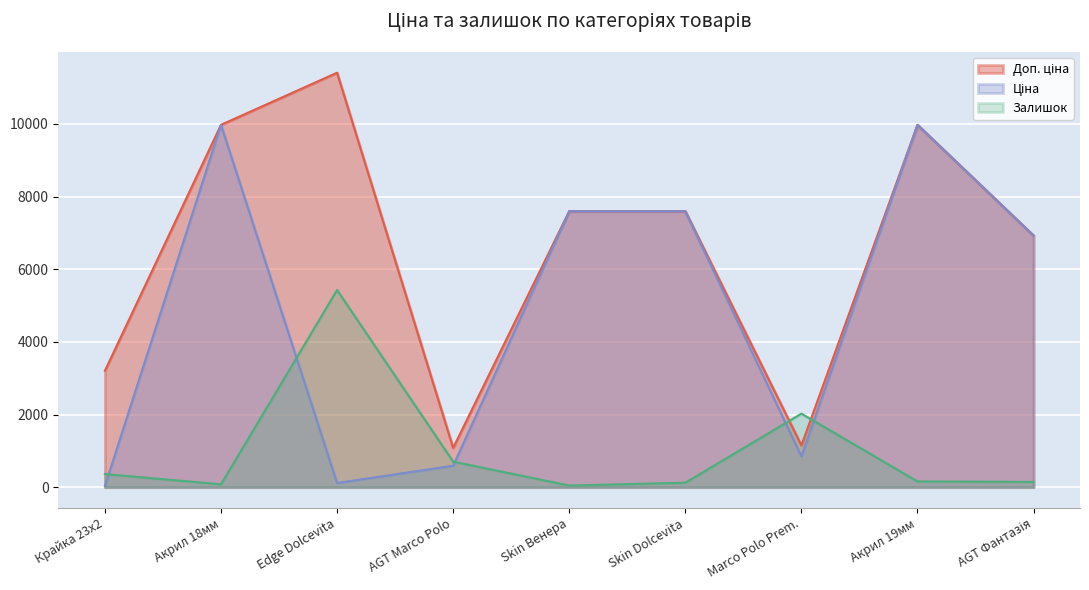

Which series has the largest total across all categories?

Доп. ціна